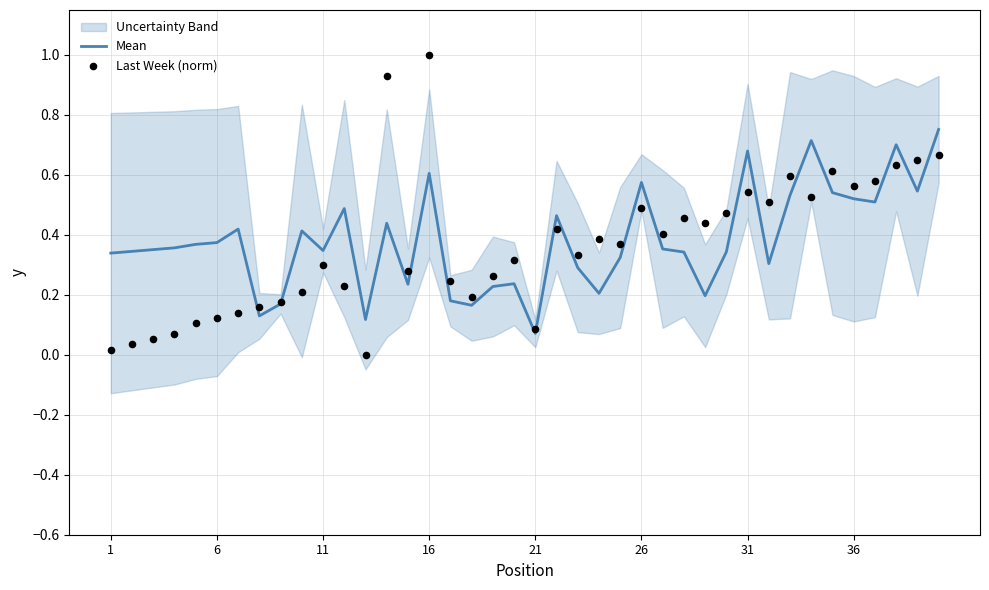

At how many categories does at least one series exceed 0?

40